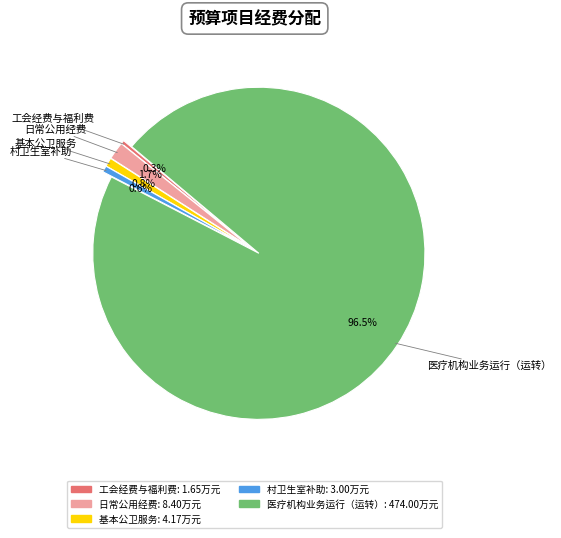

To the nearest percent, what portion does 基本公卫服务 represent?

1%